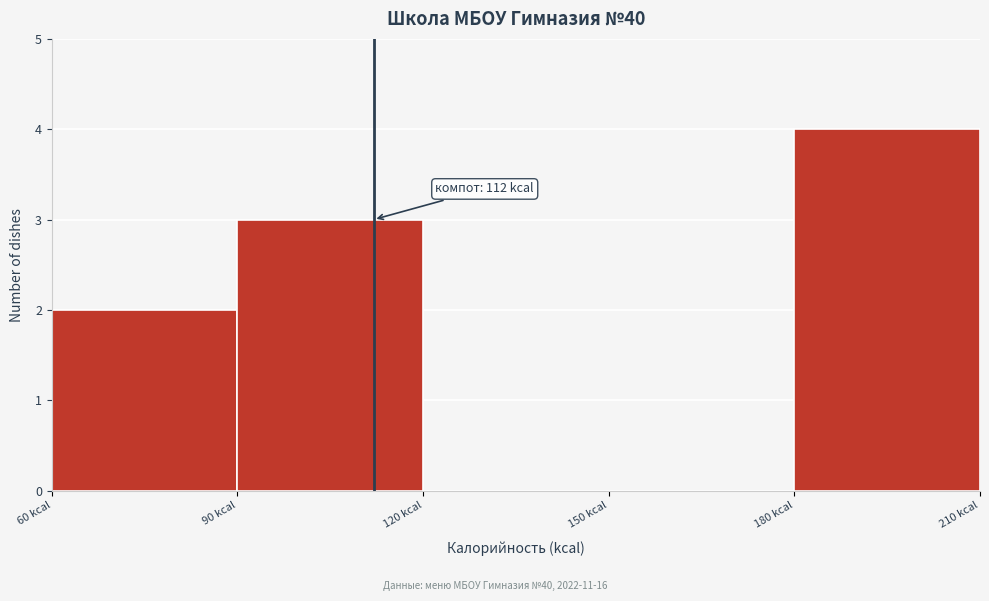

Over which range of the x-axis is the bar tallest?

180 to 210